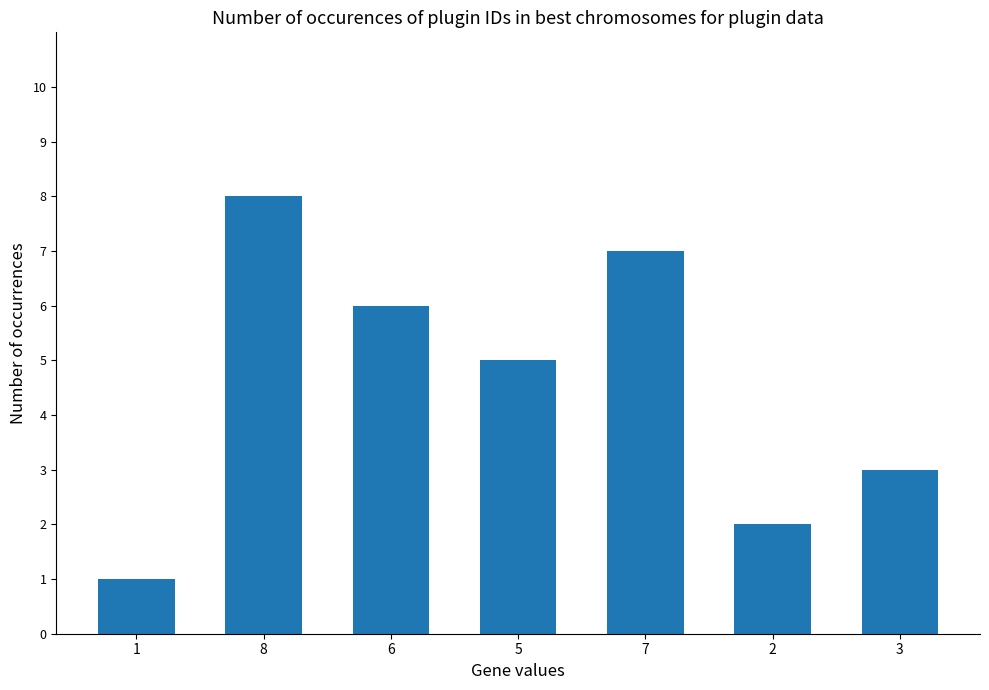

At which label does the data first exceed 5?

8